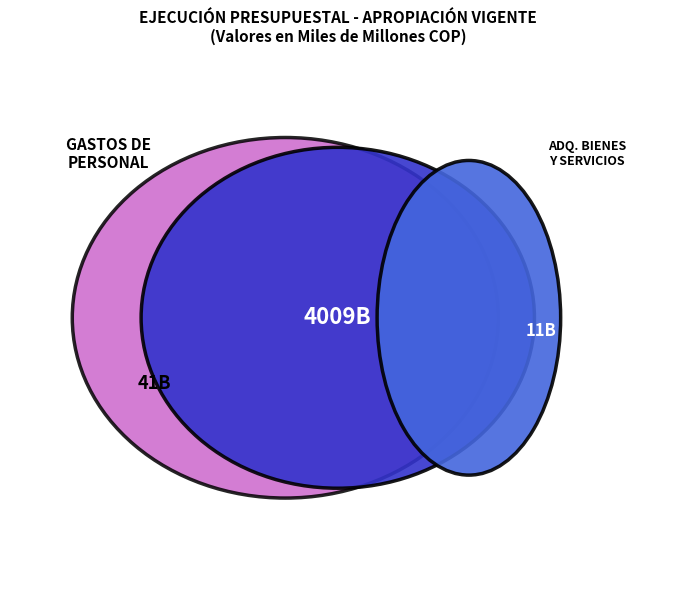

Is it true that ADQUISICION DE BIENES Y SERVICIOS is 0% of the pie?

True